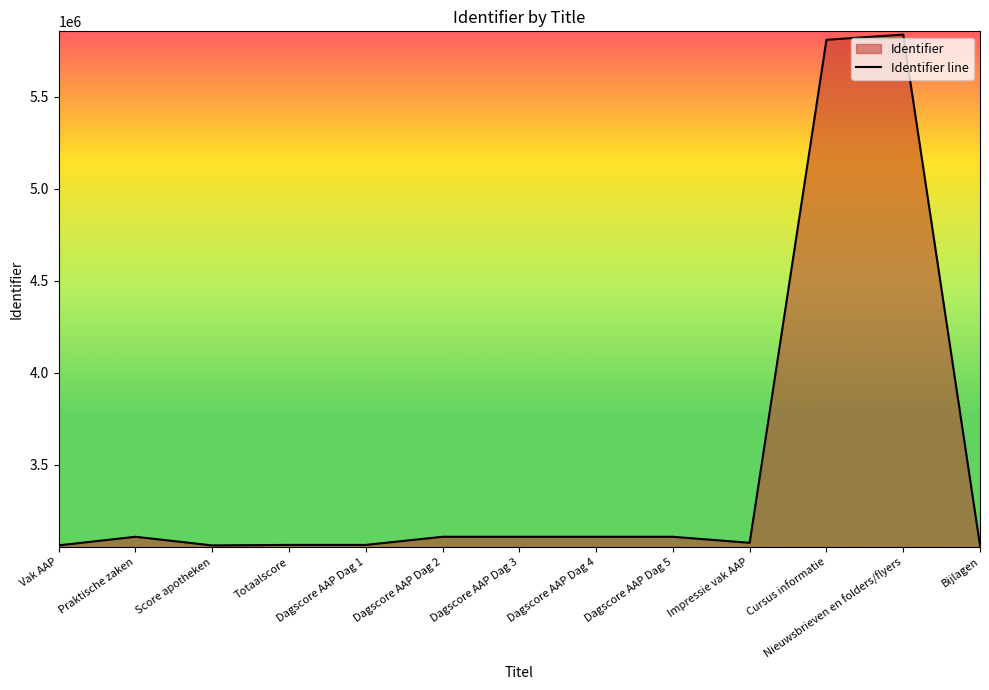

What is the minimum value shown in the chart?

3062275